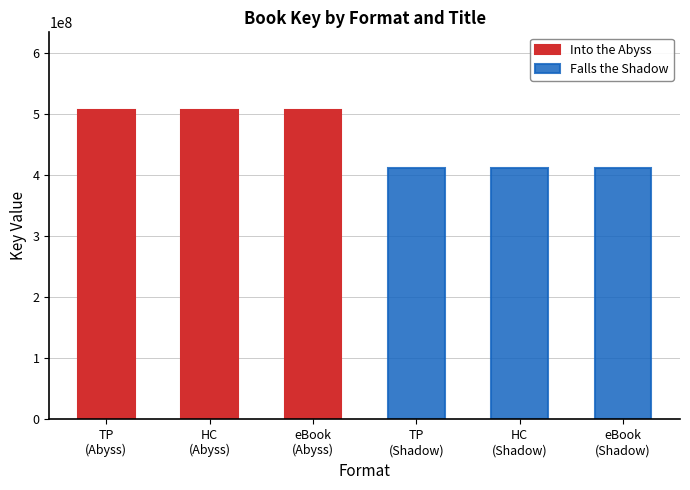

Are the bars horizontal?

No